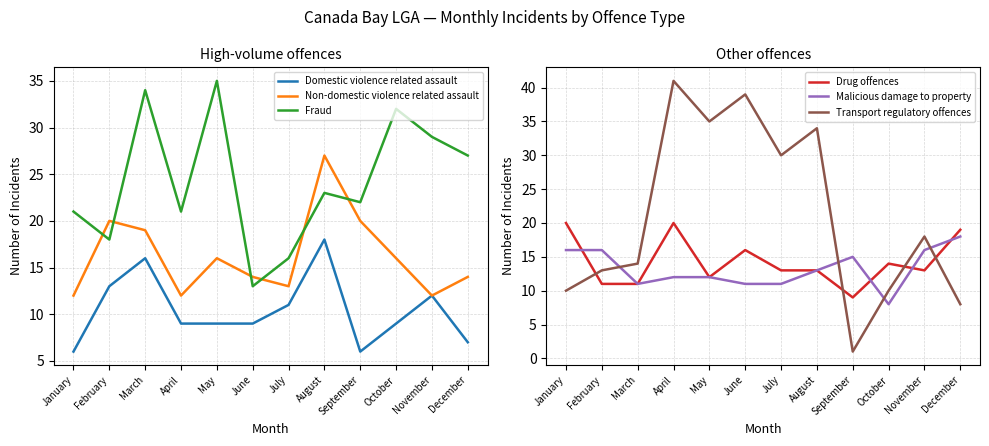

Rank the series at July from lowest to highest value.

Domestic violence related assault, Malicious damage to property, Non-domestic violence related assault, Drug offences, Fraud, Transport regulatory offences